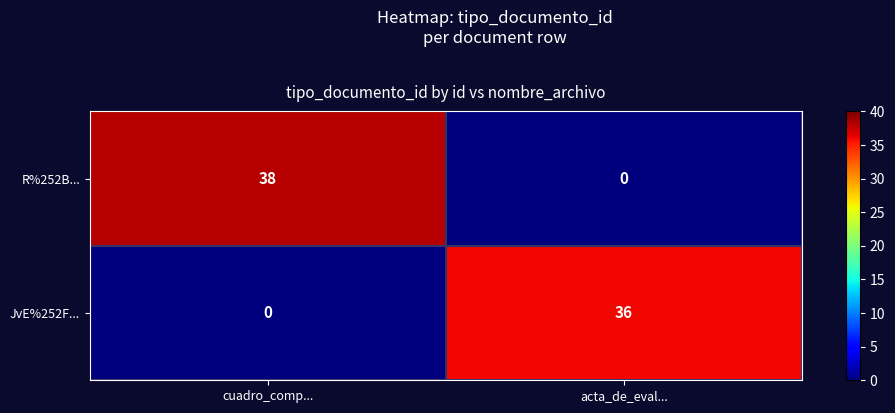

Reading left to right, list all the values displayed in this chart.

R%252B...: cuadro_comp...=38	acta_de_eval...=0
JvE%252F...: cuadro_comp...=0	acta_de_eval...=36